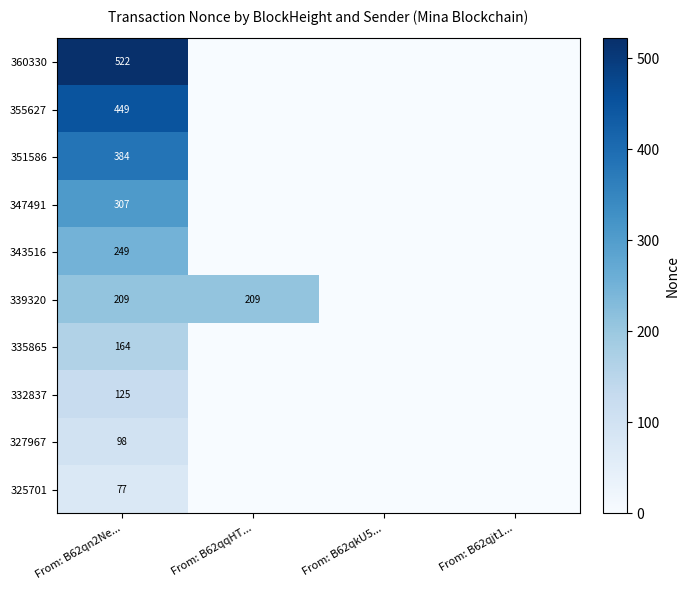

At which category is the sum across all series the highest?

From: B62qn2Ne...